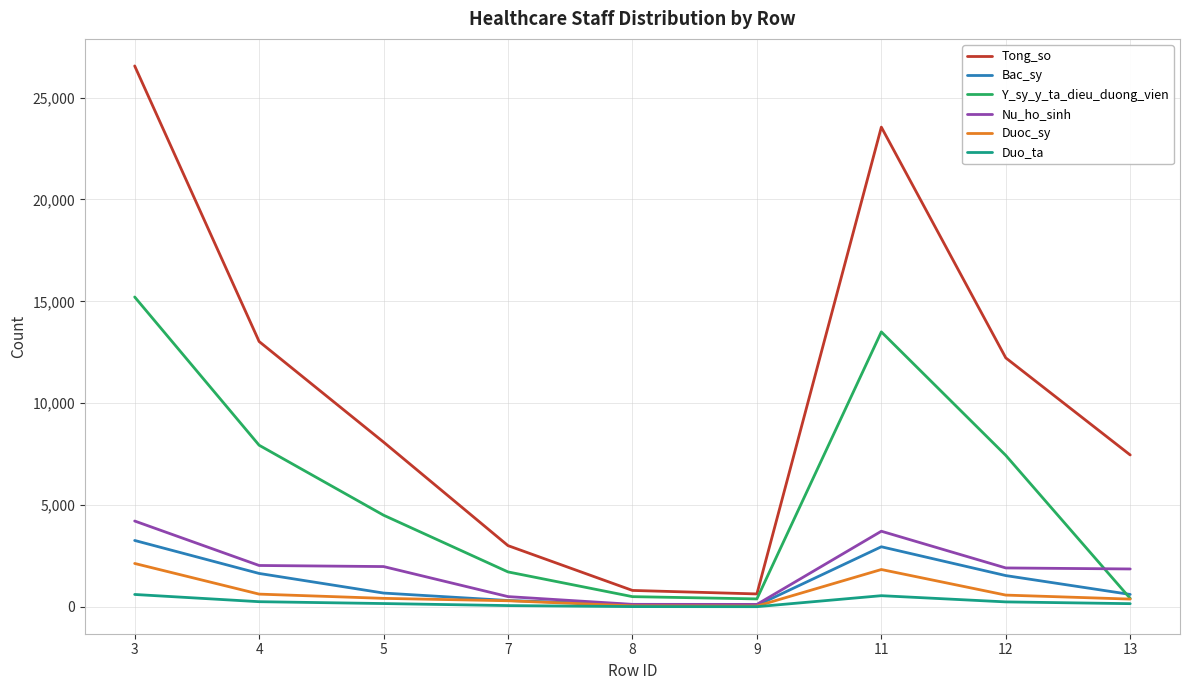

True or false: Tong_so and Duo_ta intersect in this chart.

False